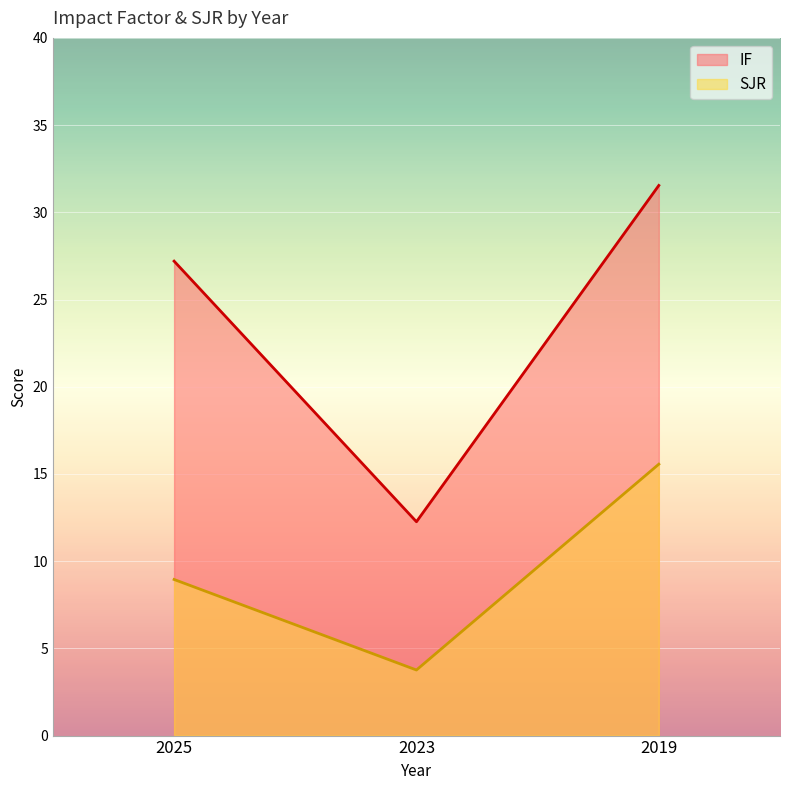

At which label does SJR first exceed 8?

2025